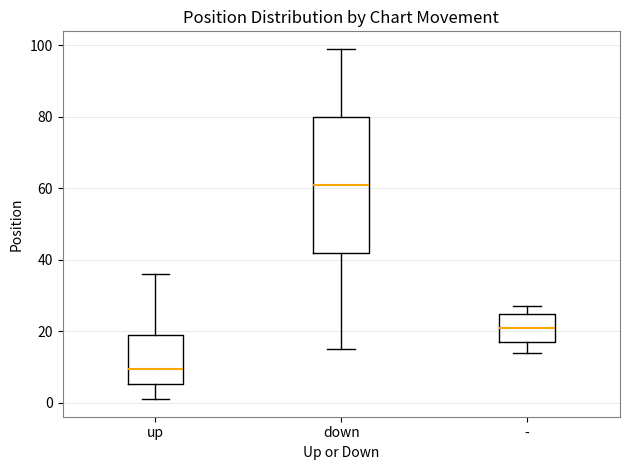

Comparing the boxes themselves (not the whiskers), which one is the tallest?

down